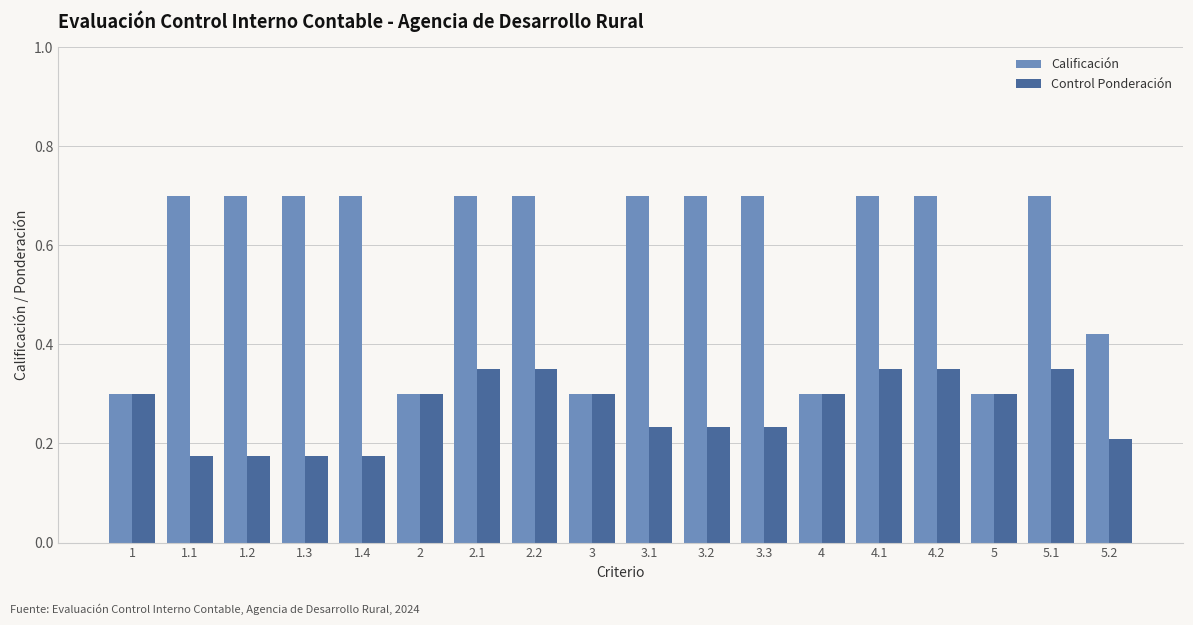

What is the maximum value shown in the chart?

0.7